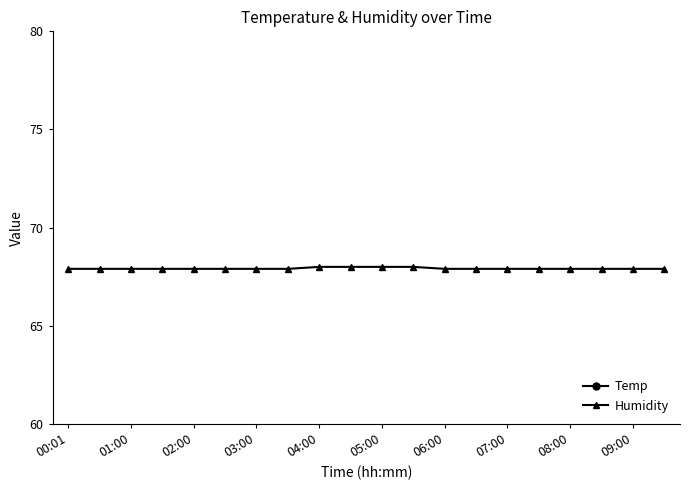

The Temp series shows 17.7 at 15. True or false?

True